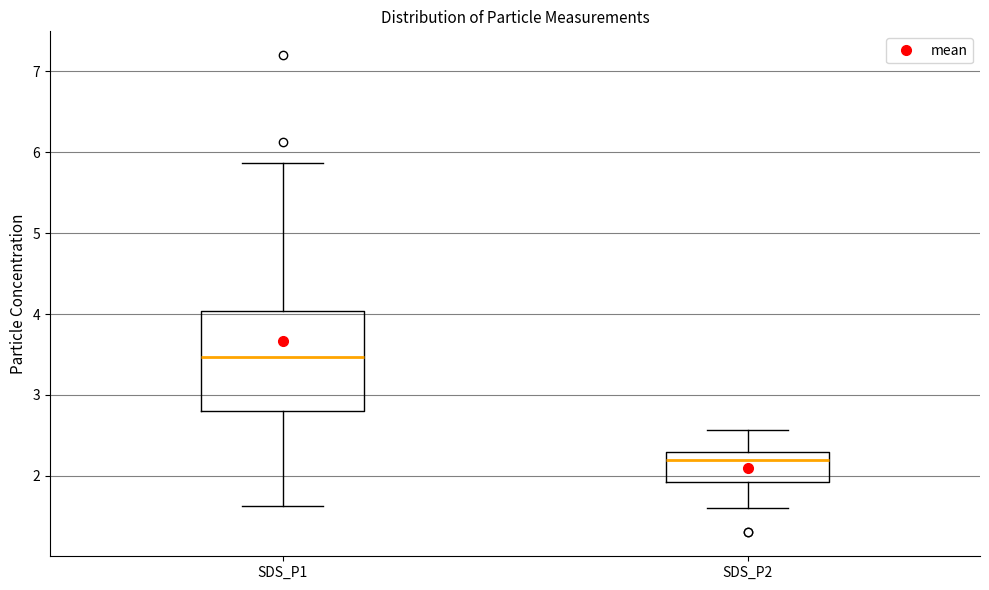

Which box's median line is the lowest?

SDS_P2